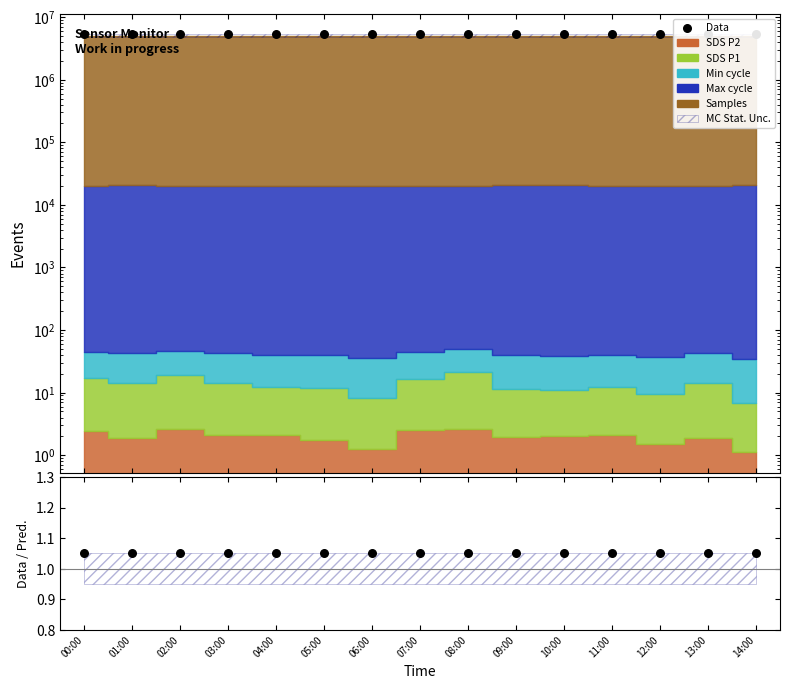

Which series has the largest total across all categories?

Data